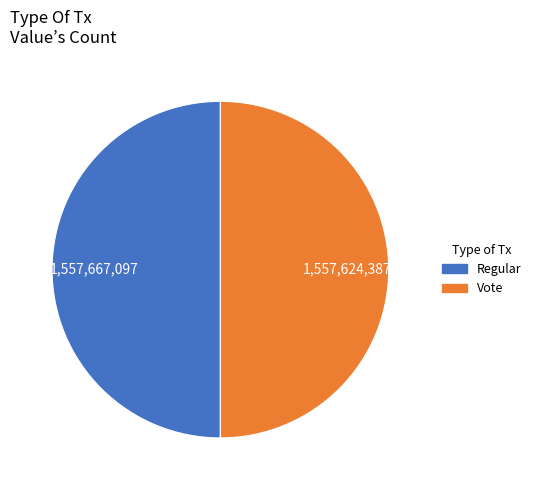

How many slices are in this pie chart?

2